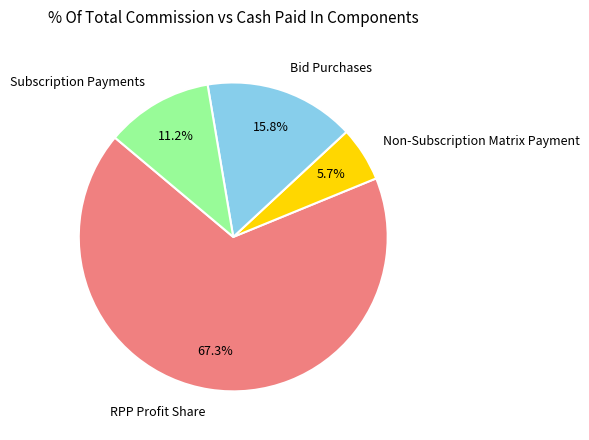

Rank the categories by value from lowest to highest.

Non-Subscription Matrix Payment, Subscription Payments, Bid Purchases, RPP Profit Share